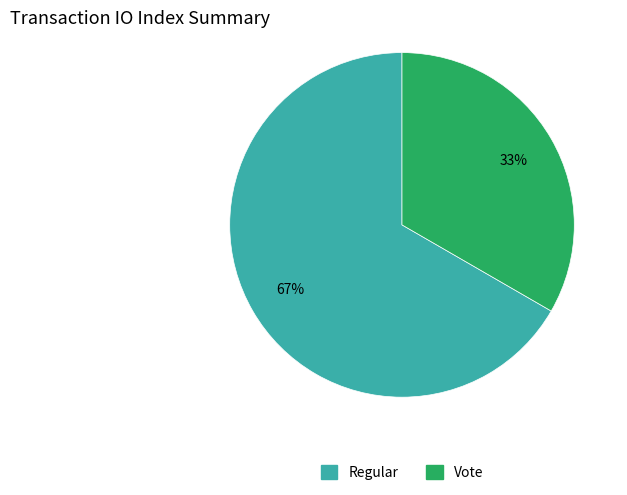

Approximately how many times larger is the value at Vote compared to Regular?

0.5